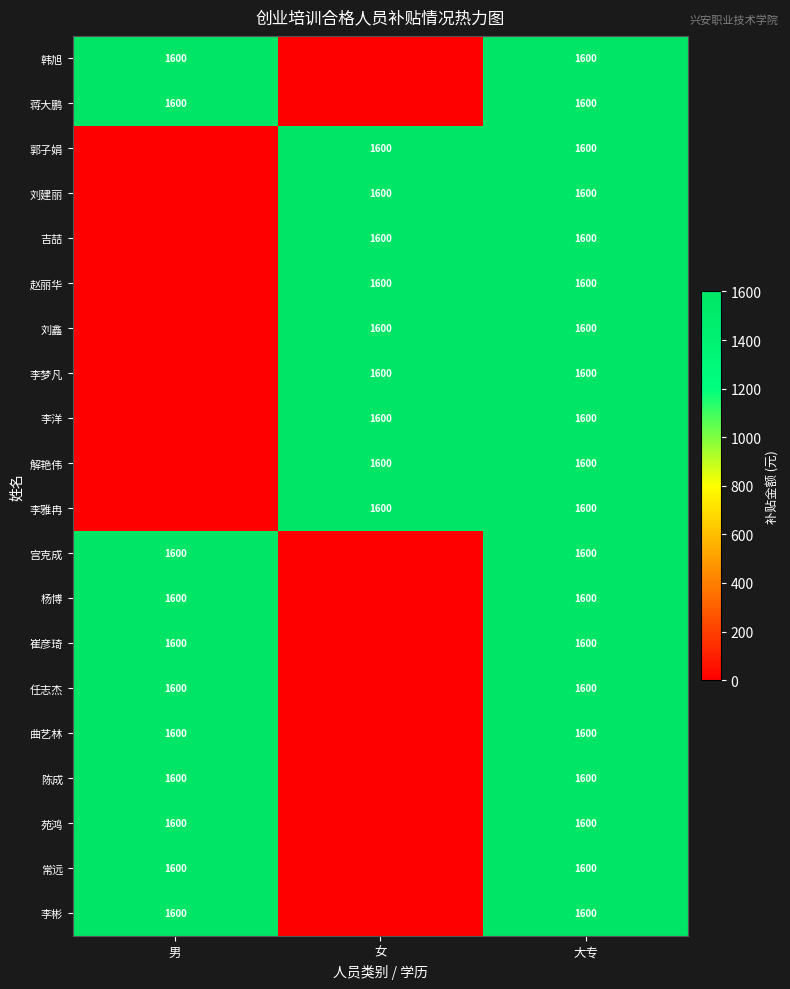

How many data points does each series have?

3